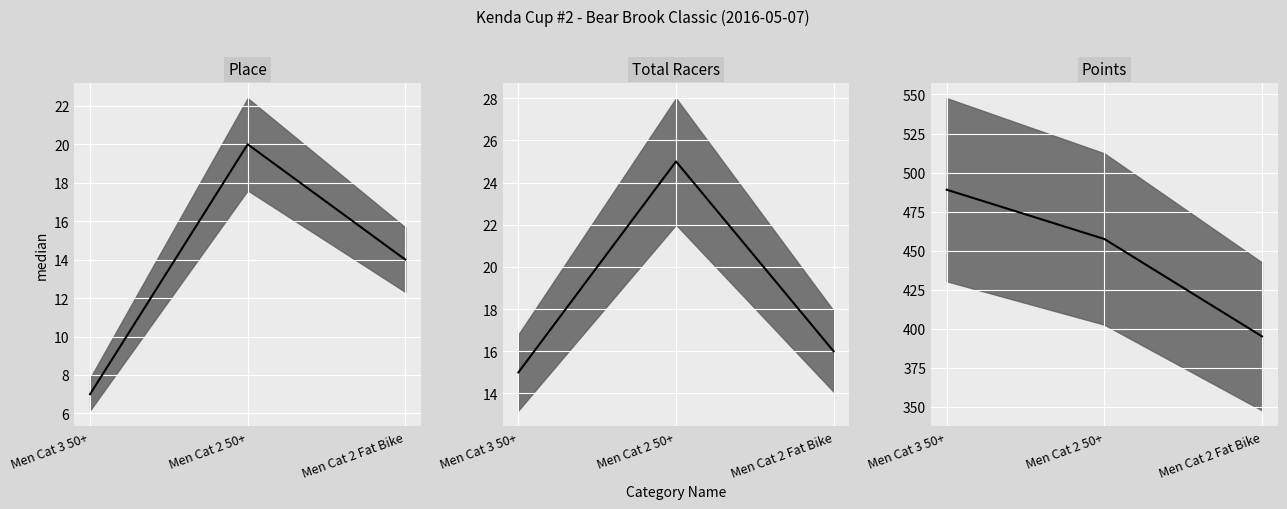

Rank the series by their maximum value, from lowest to highest.

Place (median), Total Racers (median), Points (median)